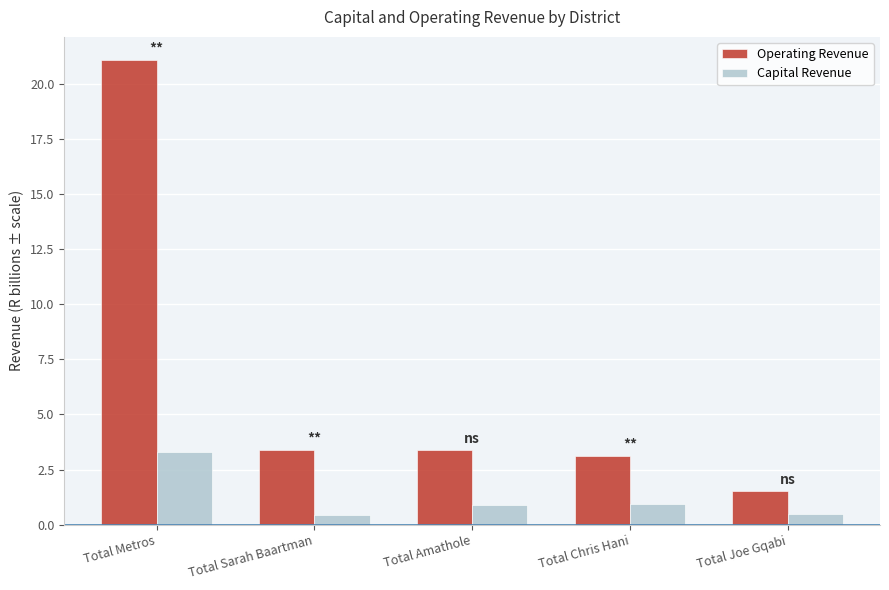

Which series changed the most between Total Sarah Baartman and Total Joe Gqabi?

Operating Revenue